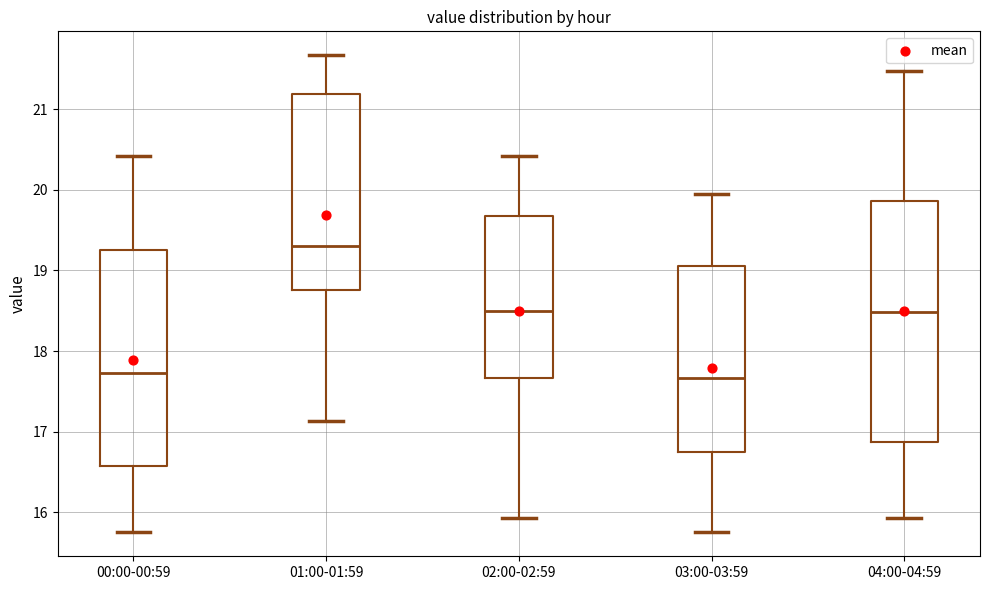

Reading left to right, transcribe this box plot: for each box, give where its median line is, the range the box spans, and where its two whiskers end, as read against the y-axis. The values are not printed on the chart, so give them approximately, as read against the axis.

00:00-00:59: median 17.7, box 16.6 to 19.3, whiskers 15.8 to 20.4
01:00-01:59: median 19.3, box 18.8 to 21.2, whiskers 17.1 to 21.7
02:00-02:59: median 18.5, box 17.7 to 19.7, whiskers 15.9 to 20.4
03:00-03:59: median 17.7, box 16.8 to 19.1, whiskers 15.8 to 20.0
04:00-04:59: median 18.5, box 16.9 to 19.9, whiskers 15.9 to 21.5